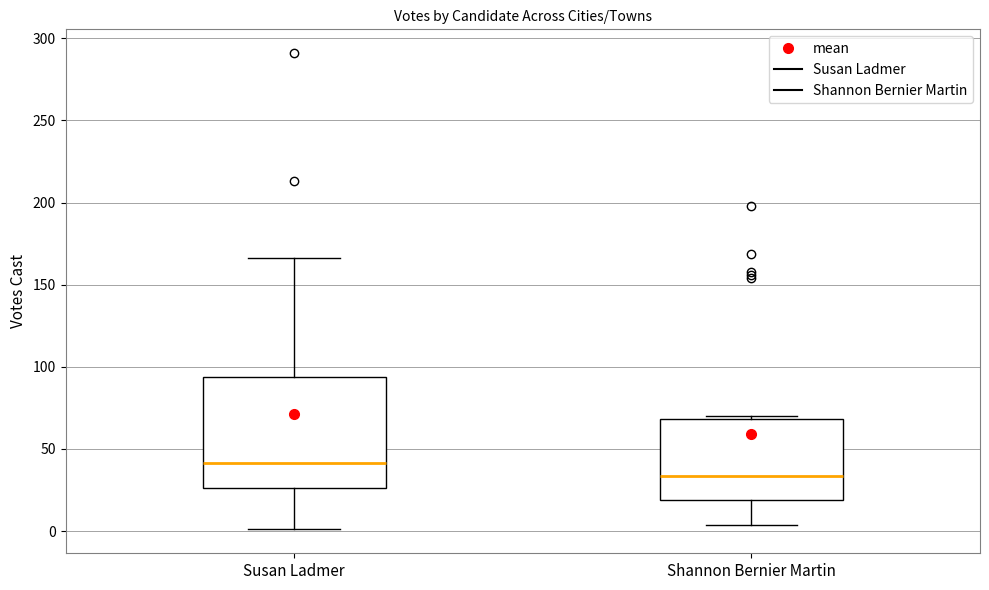

Which box's median line is the highest?

Susan Ladmer